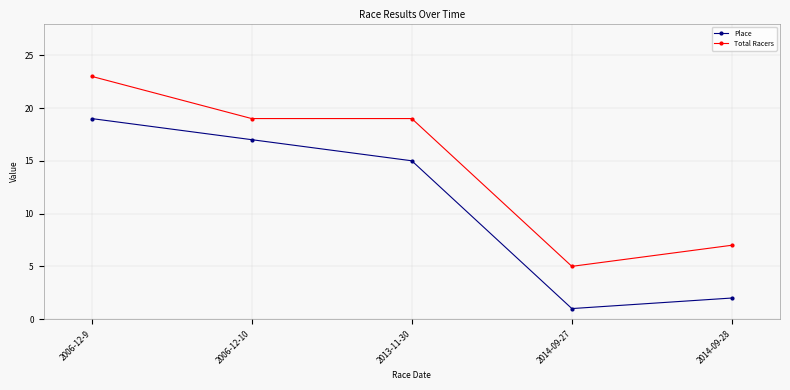

At which label does Total Racers first exceed 19?

2006-12-9